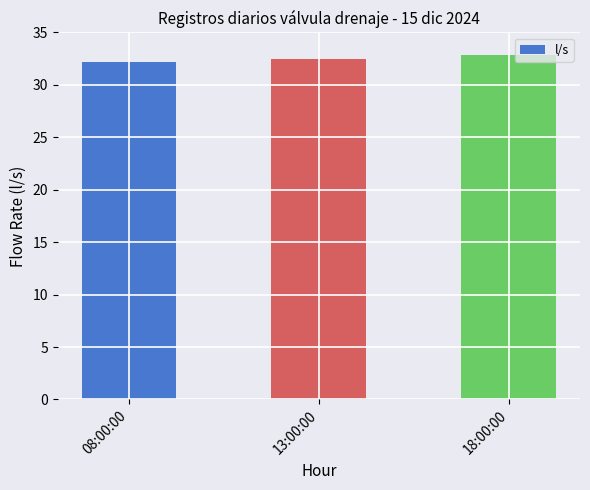

The value at 08:00:00 is 18.9. True or false?

False